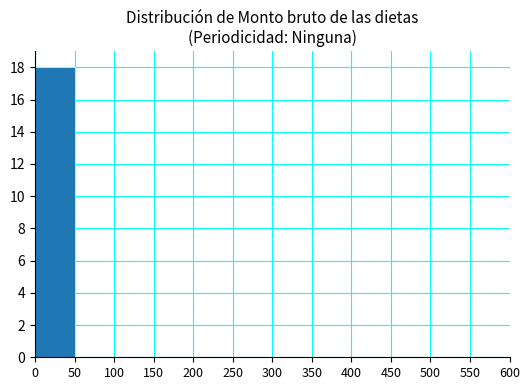

True or false: the data shows 0 at 250.

True